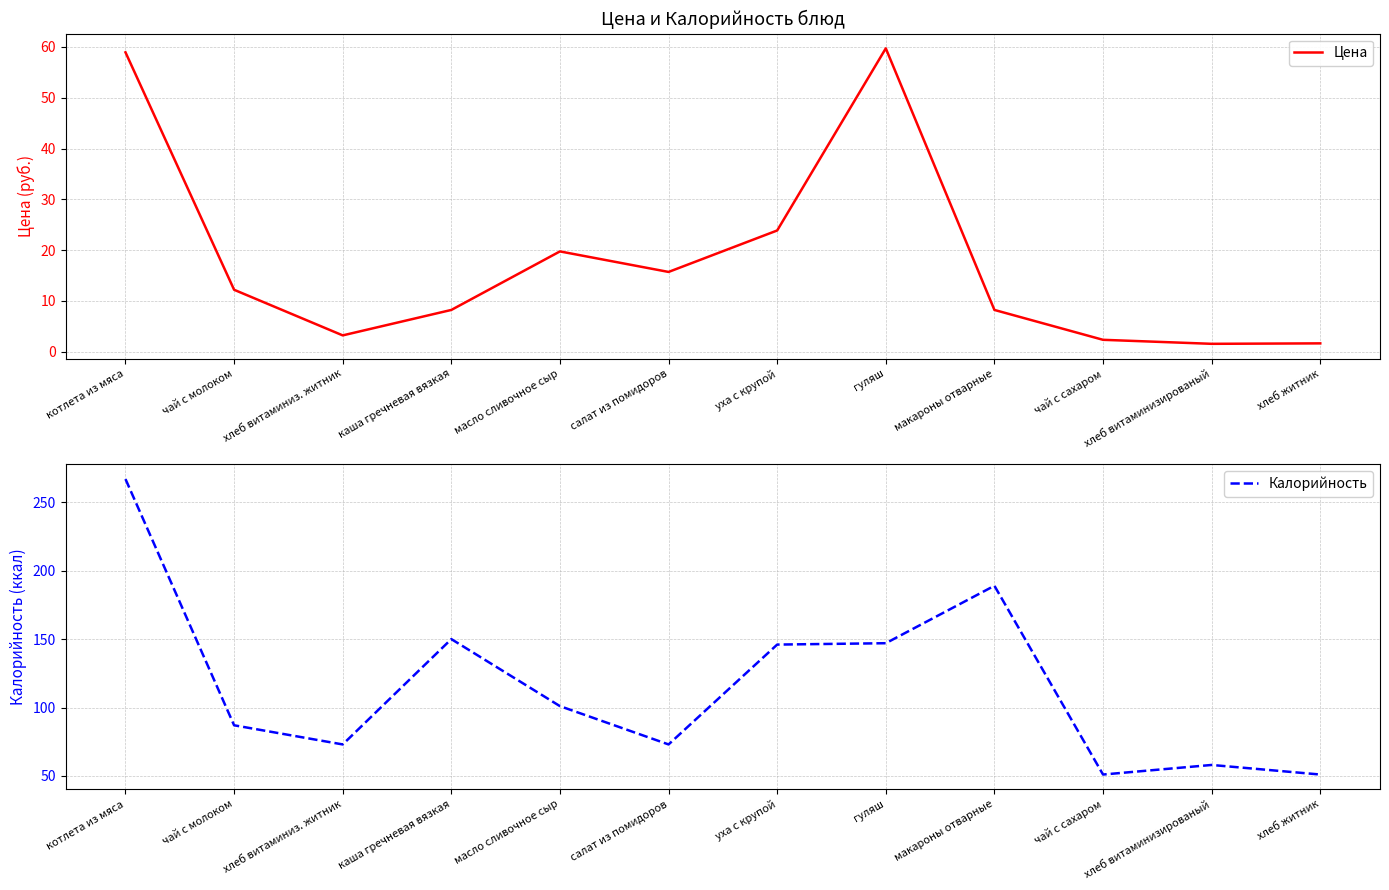

Is the value of Калорийность at гуляш greater than the value of Цена at чай с молоком?

Yes